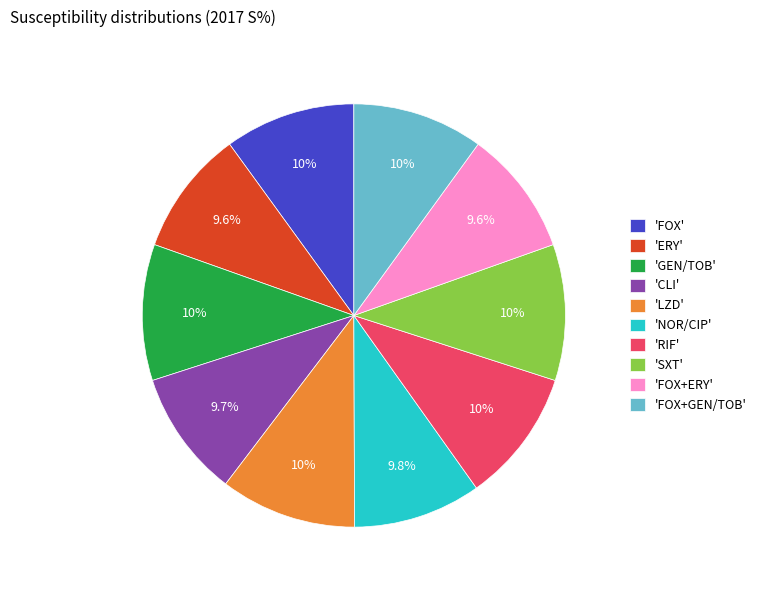

Is 'FOX+GEN/TOB' the majority of the pie?

No